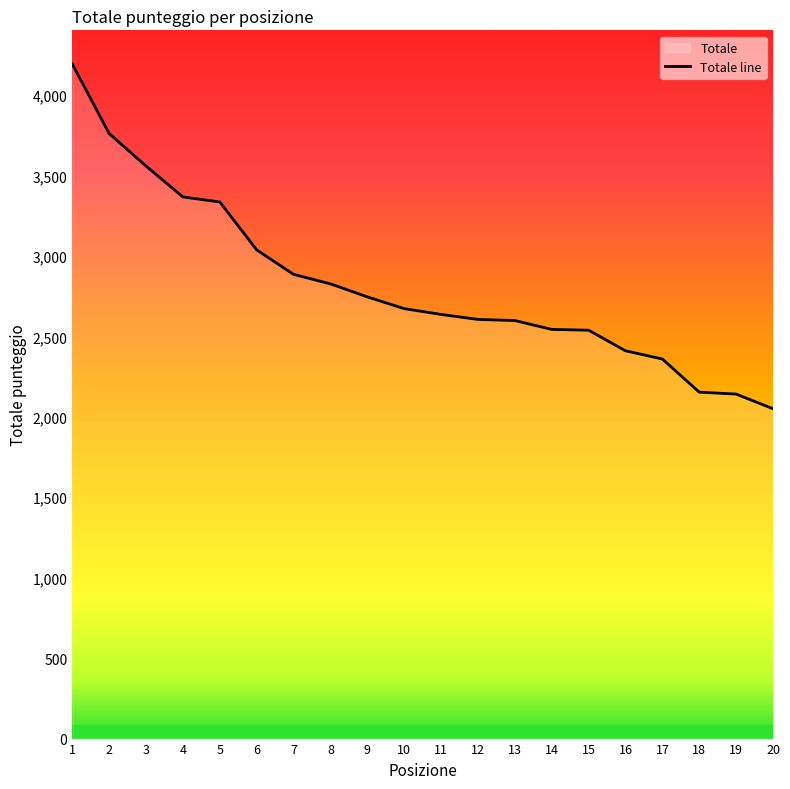

List the labels in order of value, smallest first.

20, 19, 18, 17, 16, 15, 14, 13, 12, 11, 10, 9, 8, 7, 6, 5, 4, 3, 2, 1